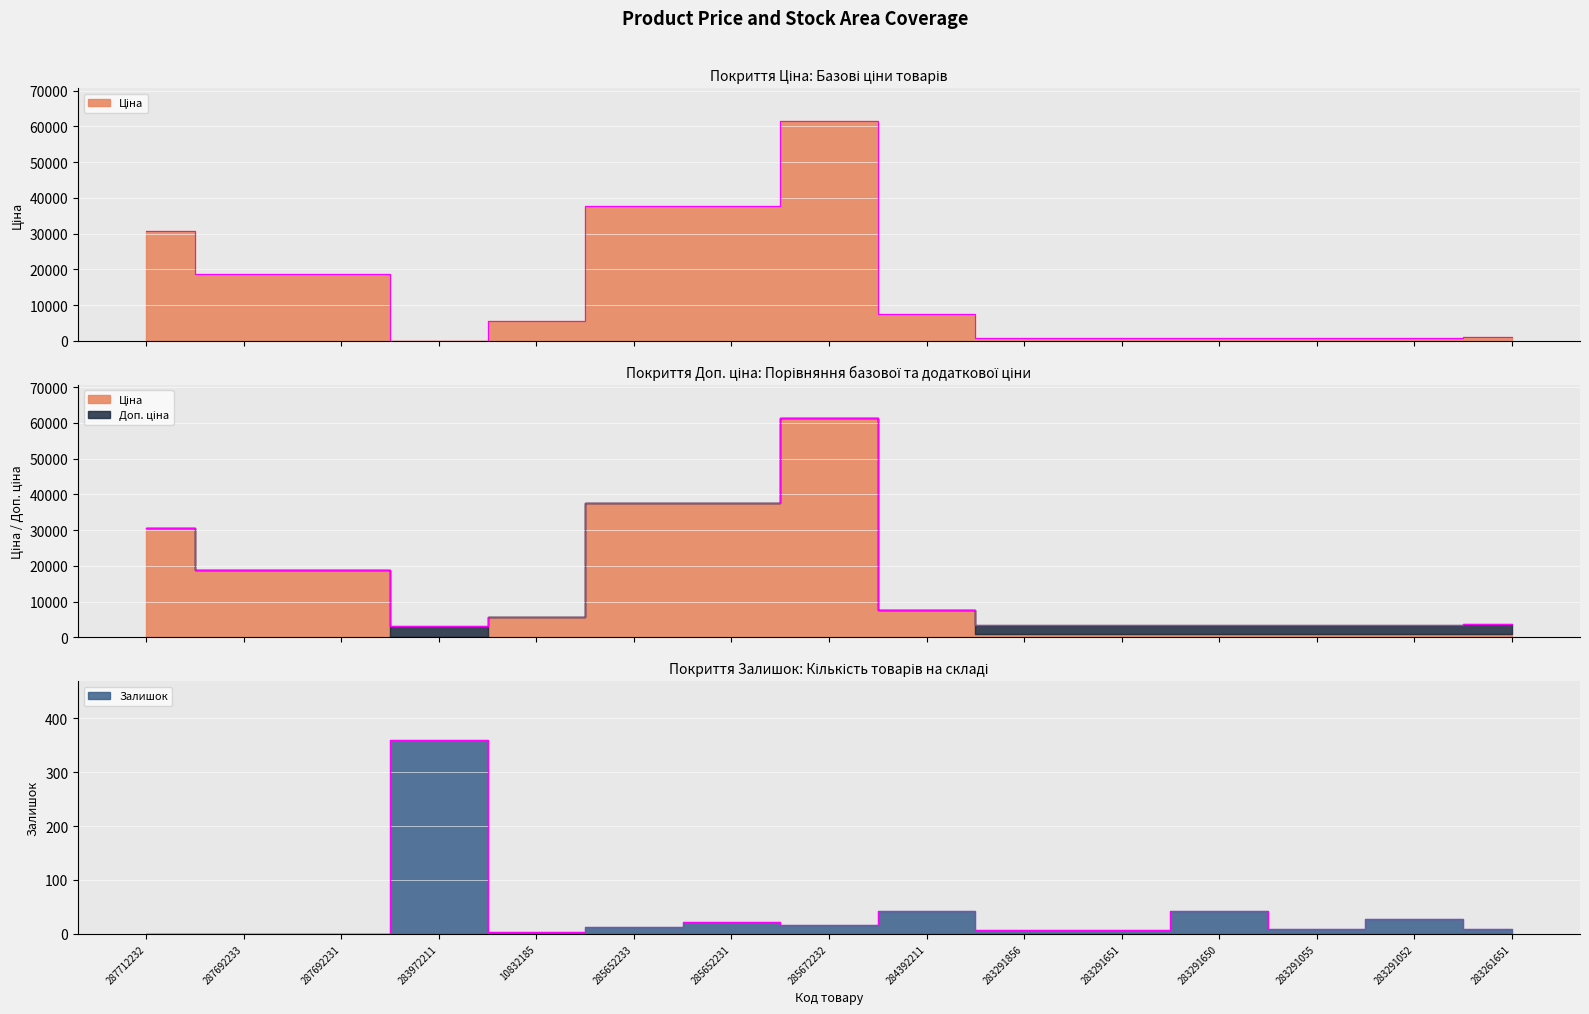

Which has a higher value, 287692231 or 283291055?

287692231